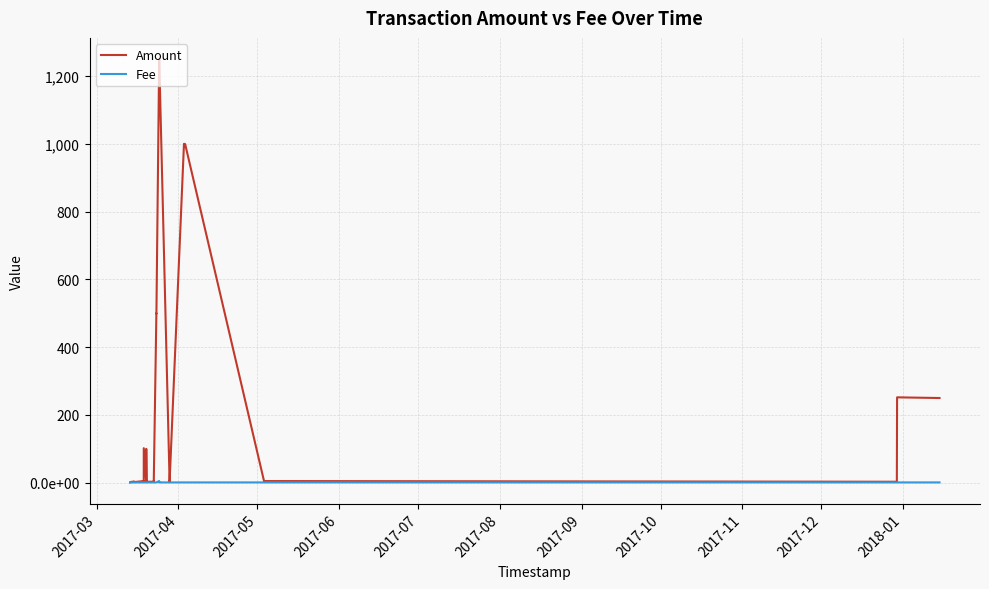

True or false: Fee and Amount intersect in this chart.

False